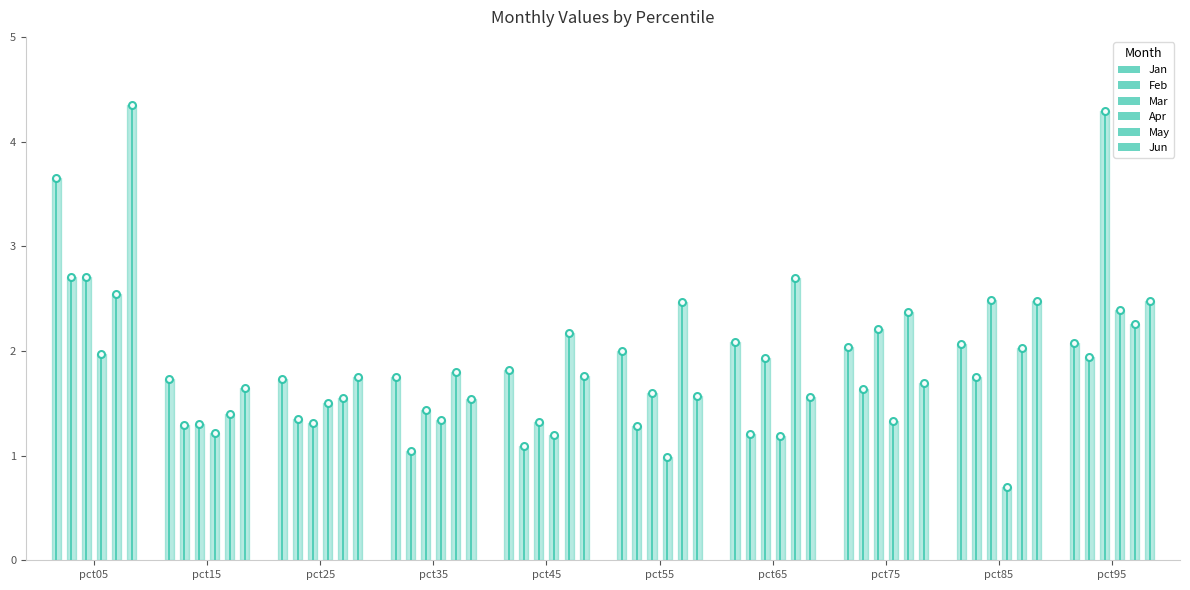

Where is Jan nearest to the value 2?

pct55